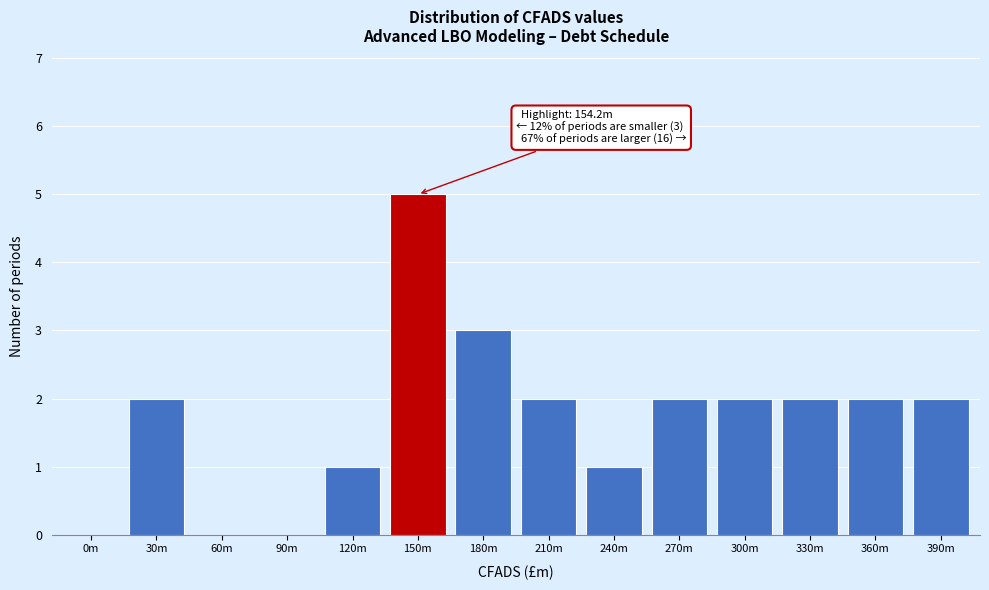

What is the ratio of the value at 120m to the value at 270m?

0.5